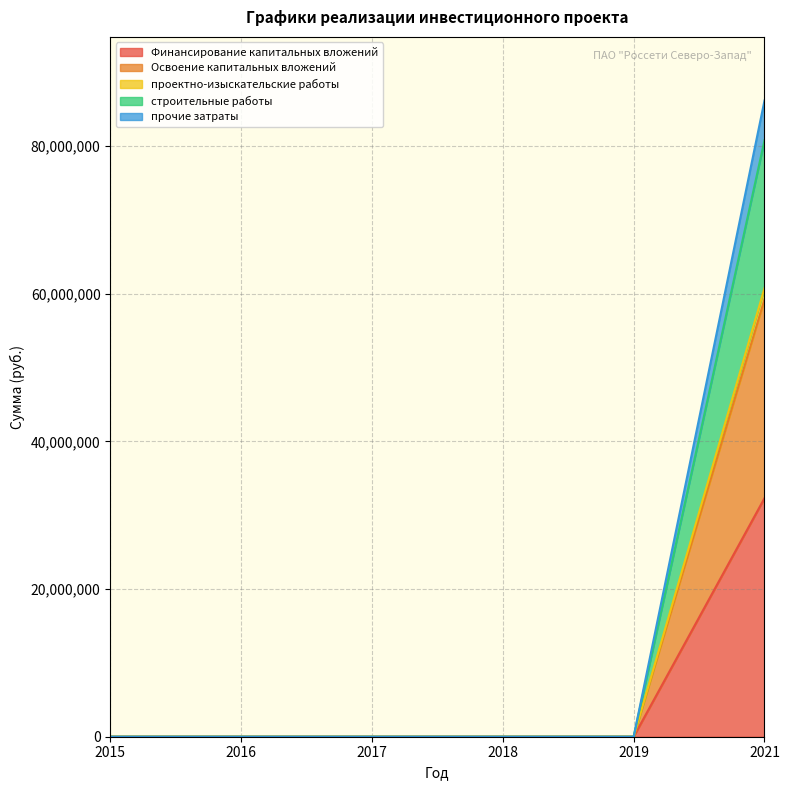

How many lines are shown in the chart?

5